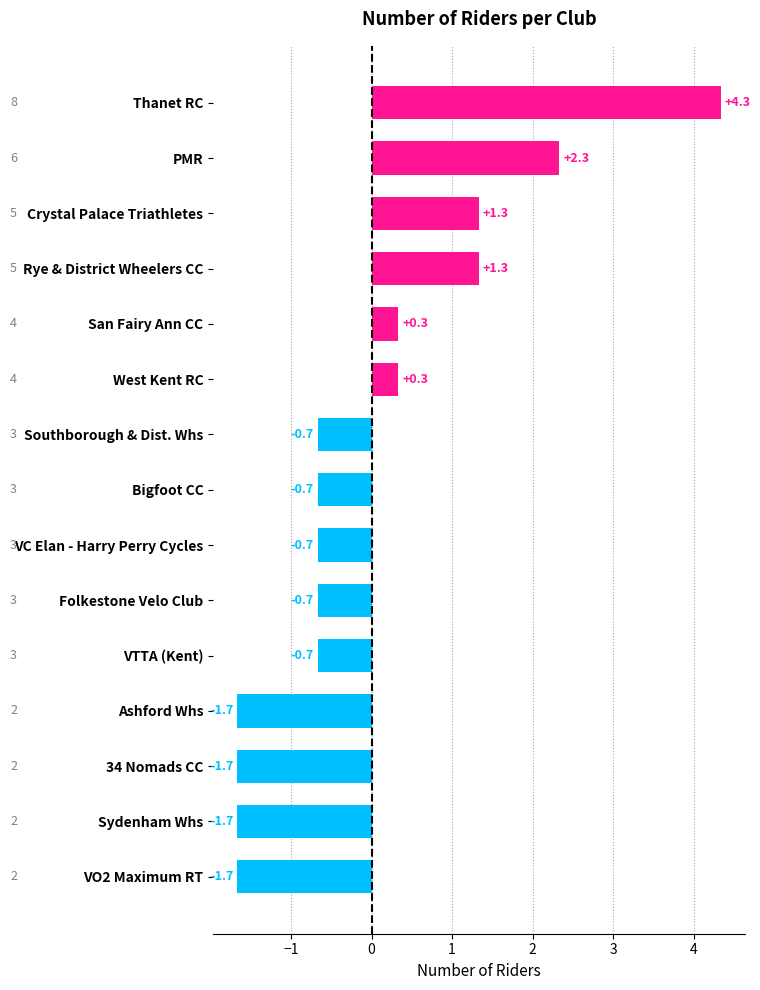

What position from the bottom is Rye & District Wheelers CC?

12